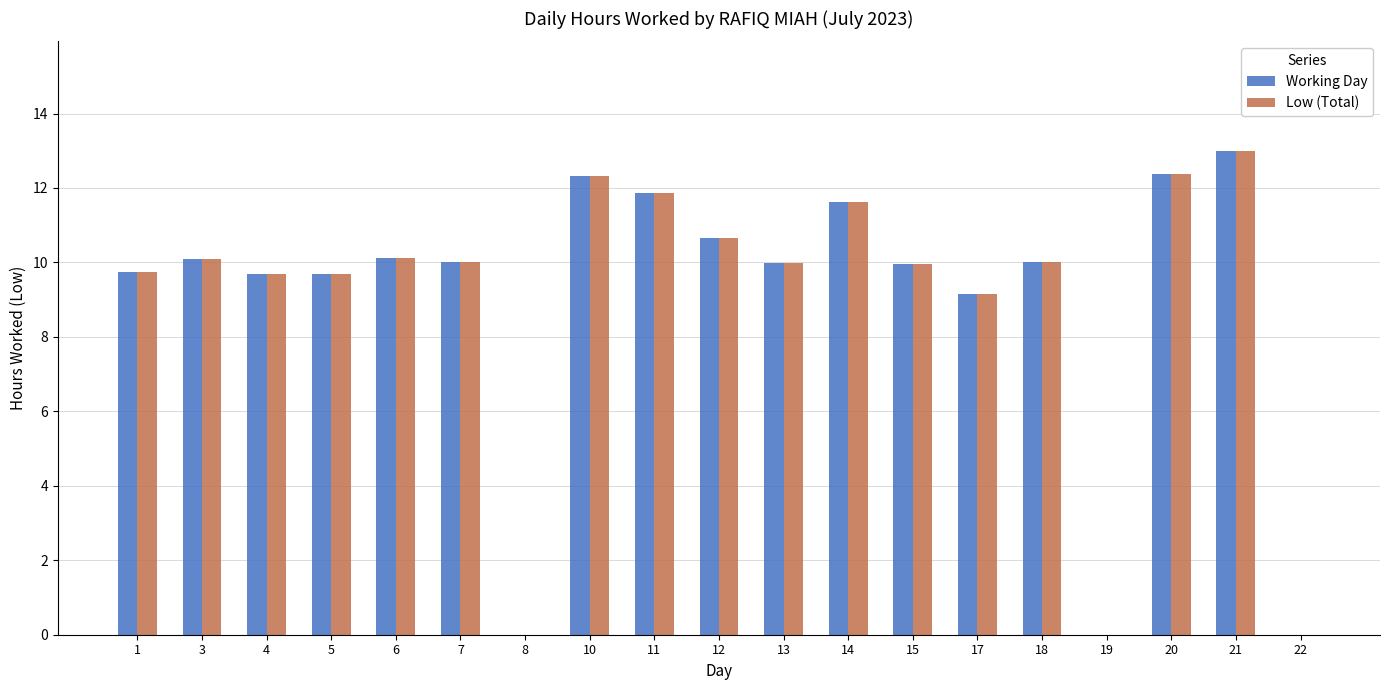

Which category has the highest value across all series?

21